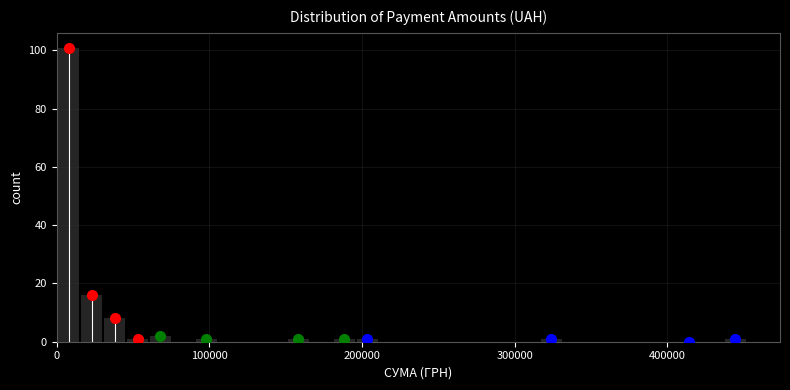

Around what value on the x-axis is the tallest bar? Give the approximate position of its centre, as read against the axis.

10000